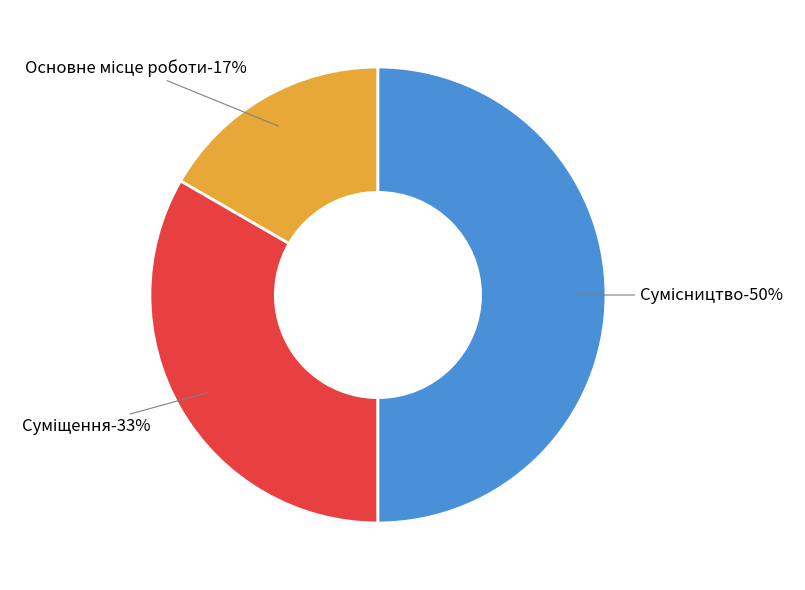

Is it true that Основне місце роботи is 17% of the pie?

True